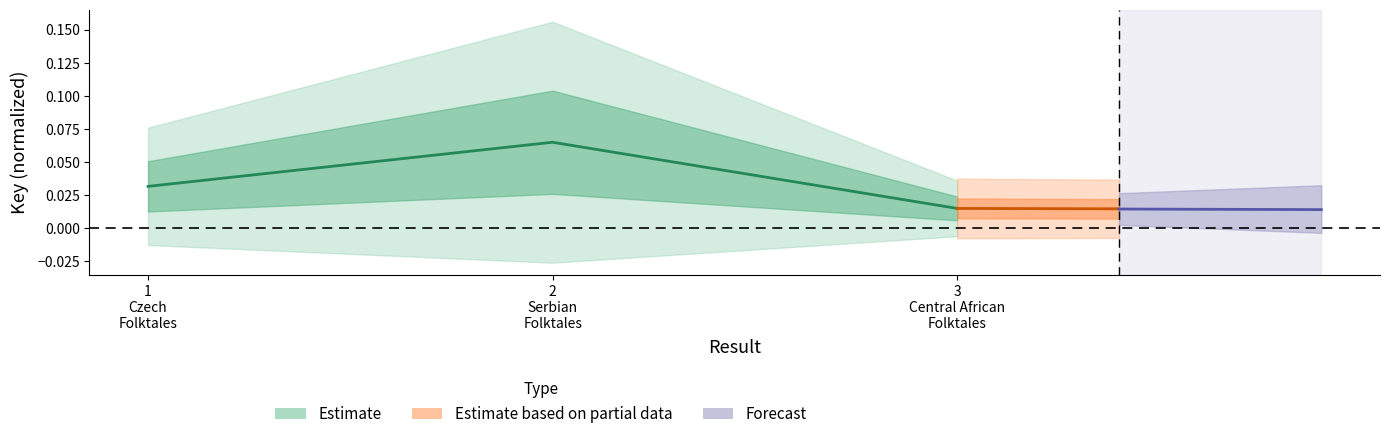

How many categories are shown in the chart?

3